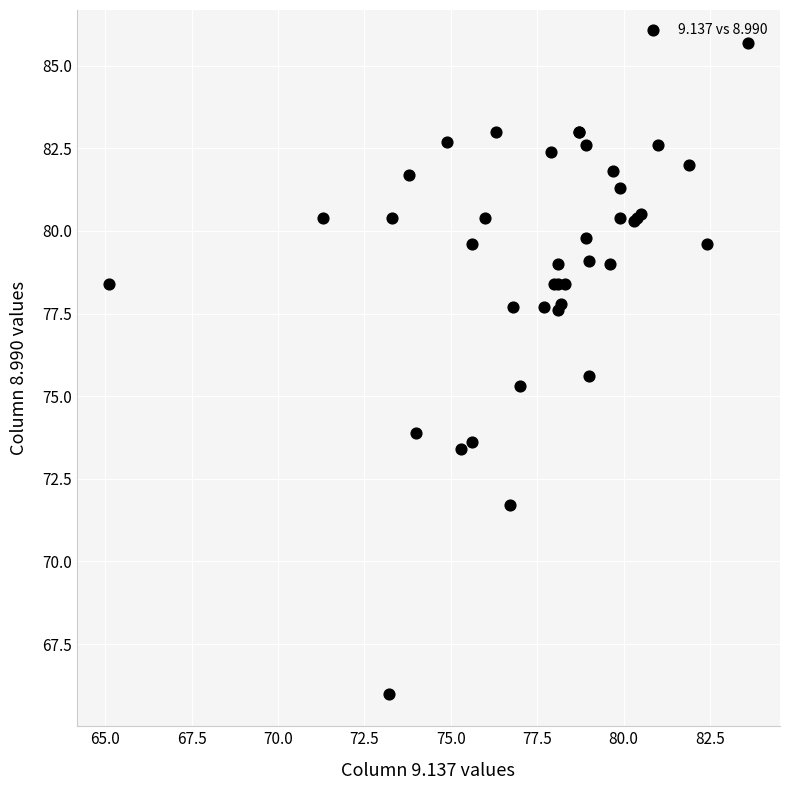

What Y value in the scatter plot is closest to 75?

75.3